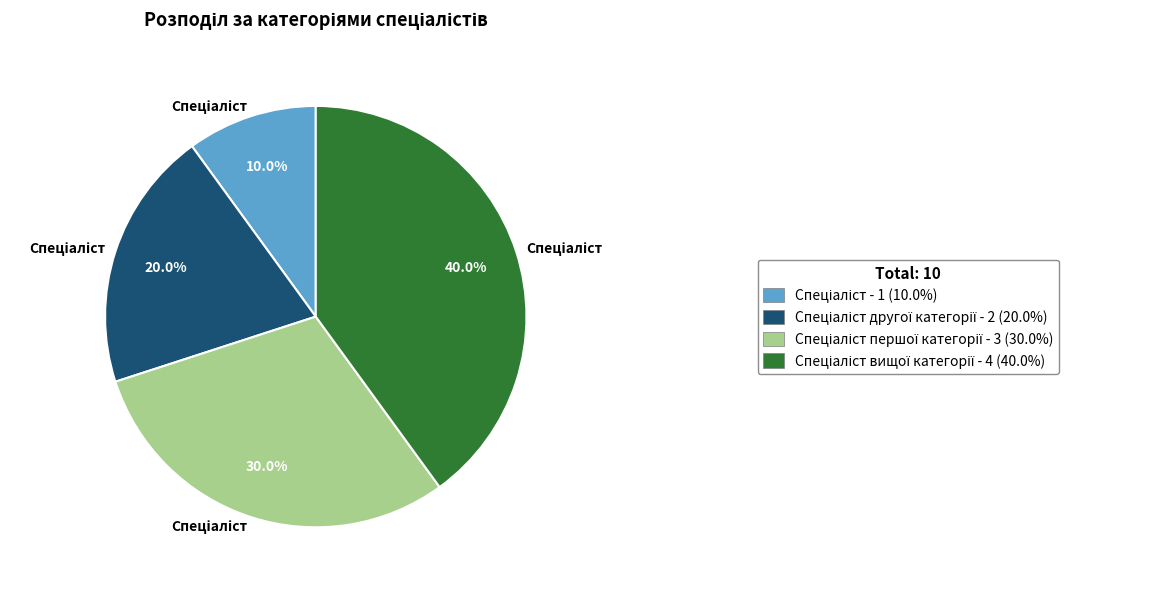

Is there a majority slice in this chart?

No